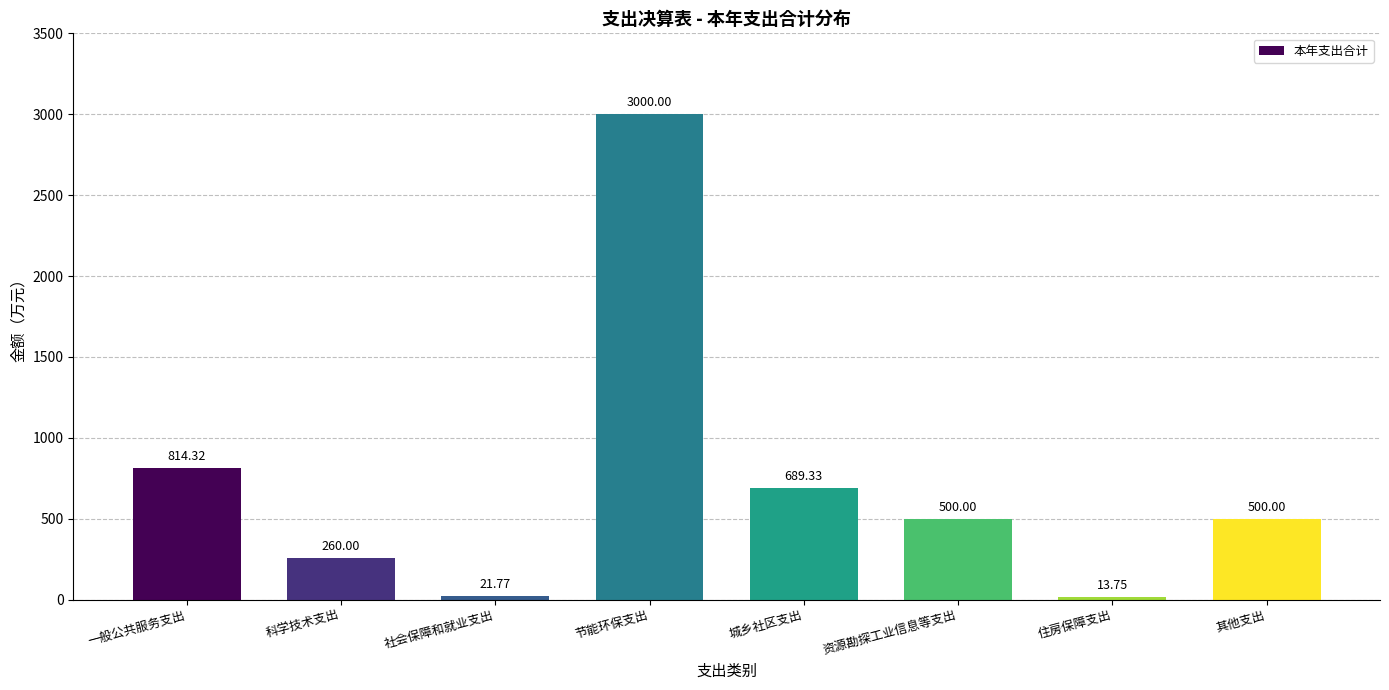

Which label corresponds to the largest value in the chart?

节能环保支出